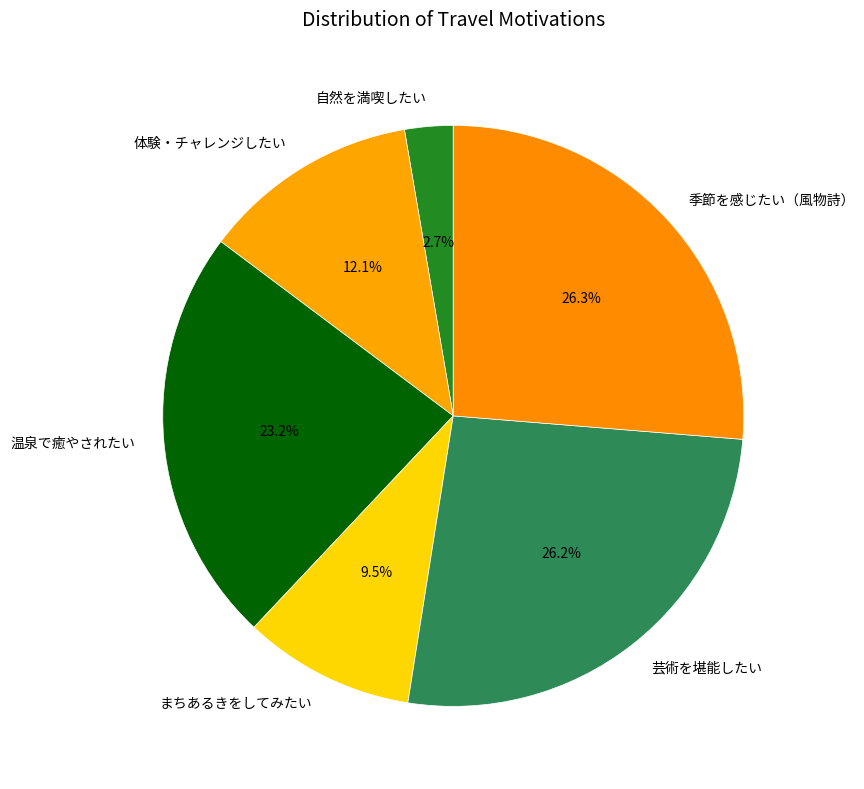

Combined, do 季節を感じたい（風物詩） and 自然を満喫したい account for over 50%?

No